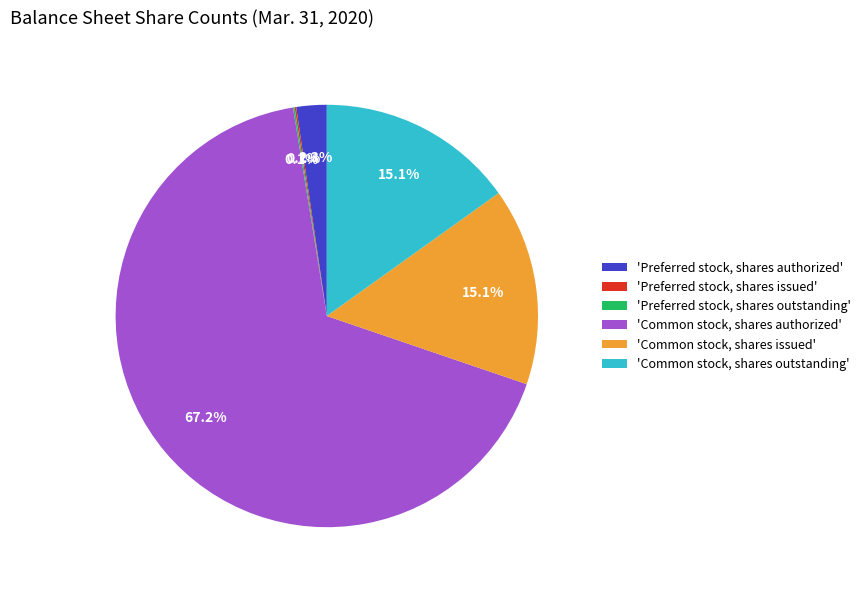

Between 'Preferred stock, shares authorized' and 'Common stock, shares outstanding', which is larger?

'Common stock, shares outstanding'